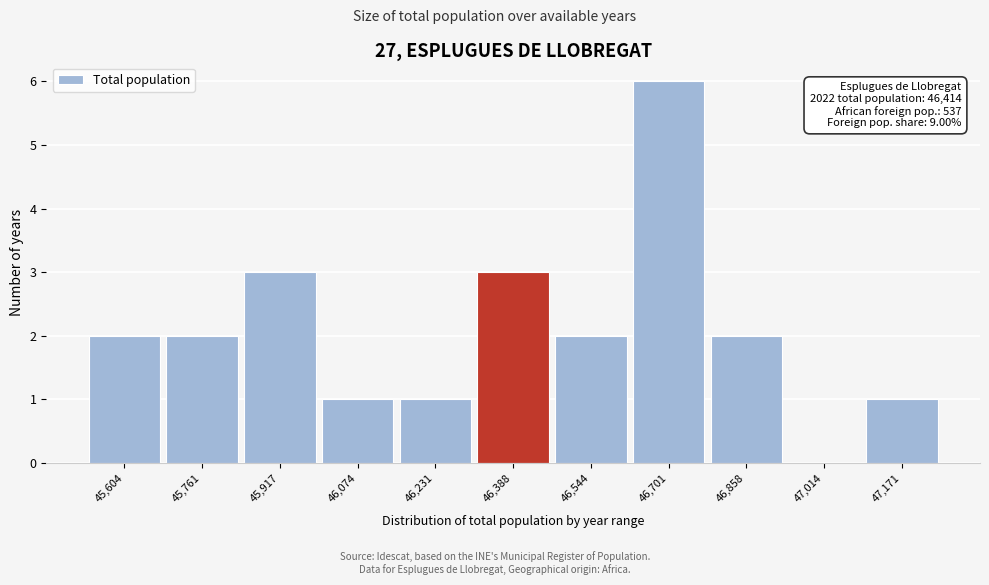

Over which range of the x-axis is the bar tallest?

46620 to 46780